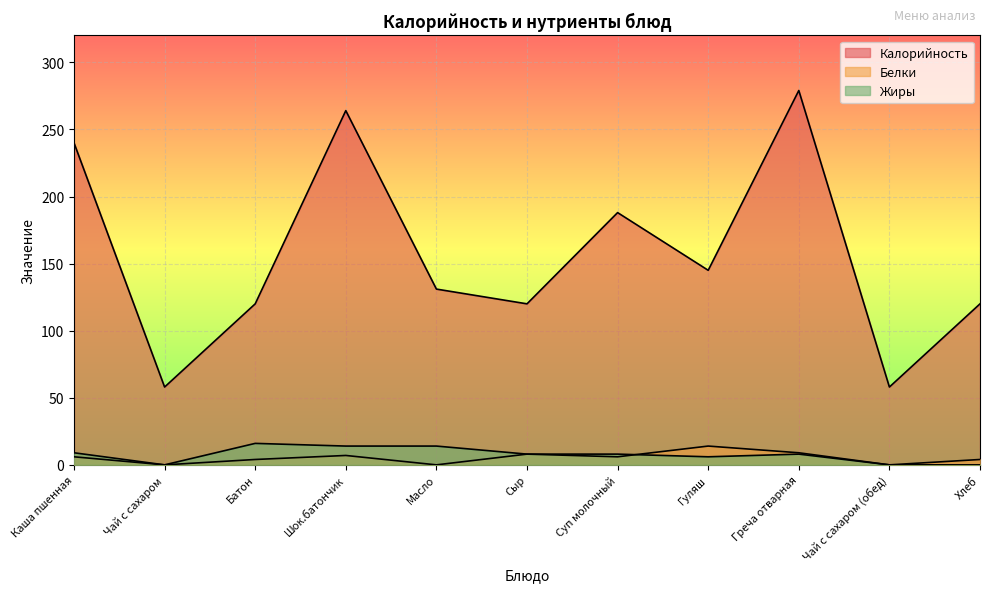

What is the difference between the maximum and minimum values in the Белки series?

14